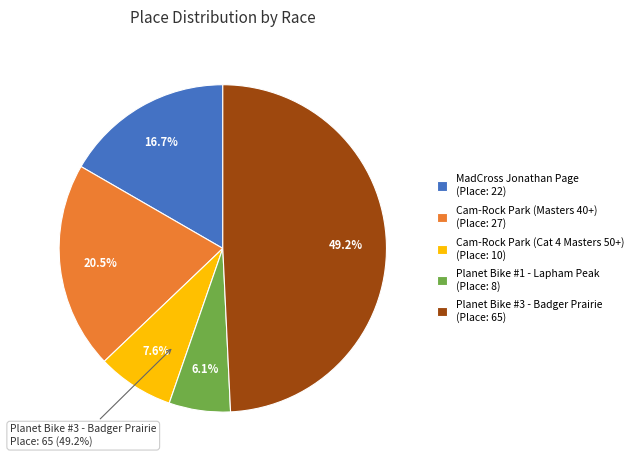

Which category has the smallest portion of the pie?

Planet Bike #1 - Lapham Peak